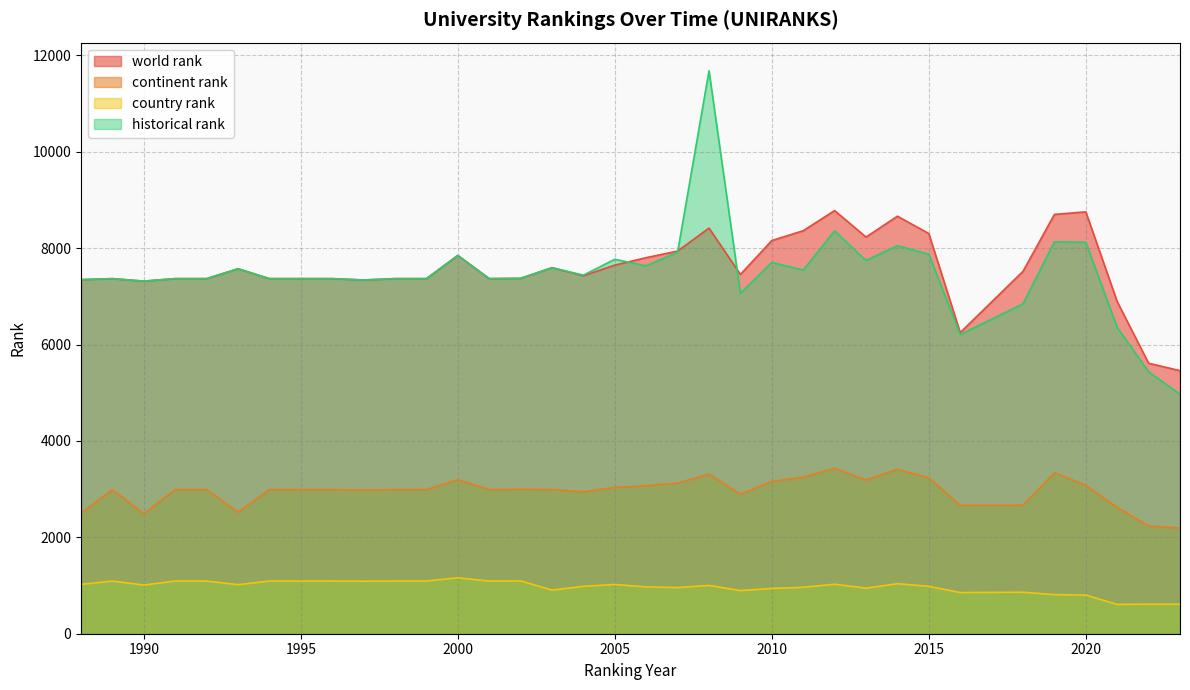

The value of continent rank at 1996 is 2990. True or false?

True